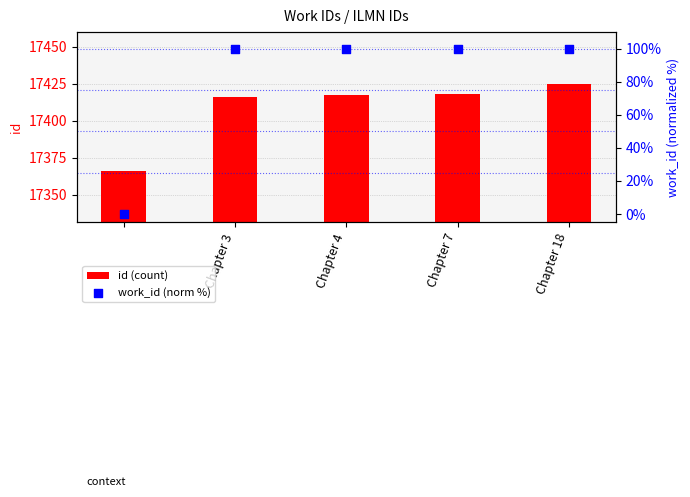

Which series reaches the minimum Y coordinate?

work_id (norm %)